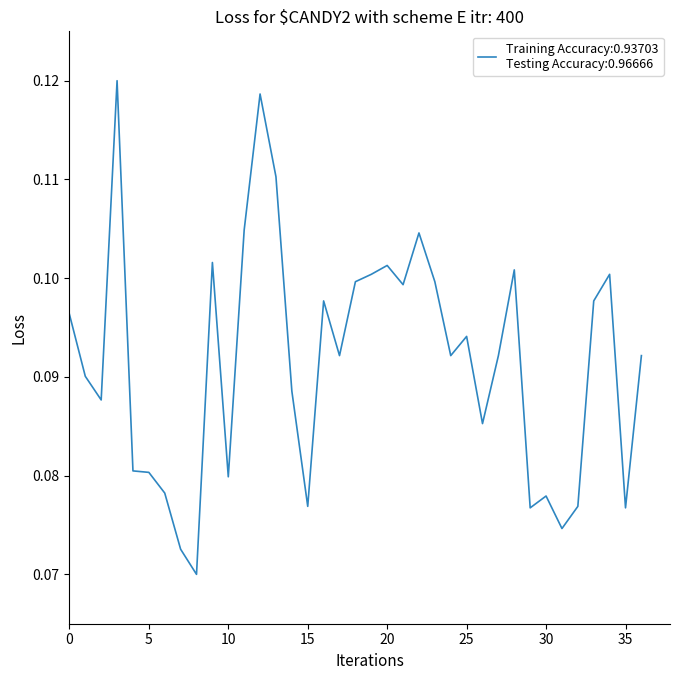

Does the chart display data point markers on the line(s)?

No